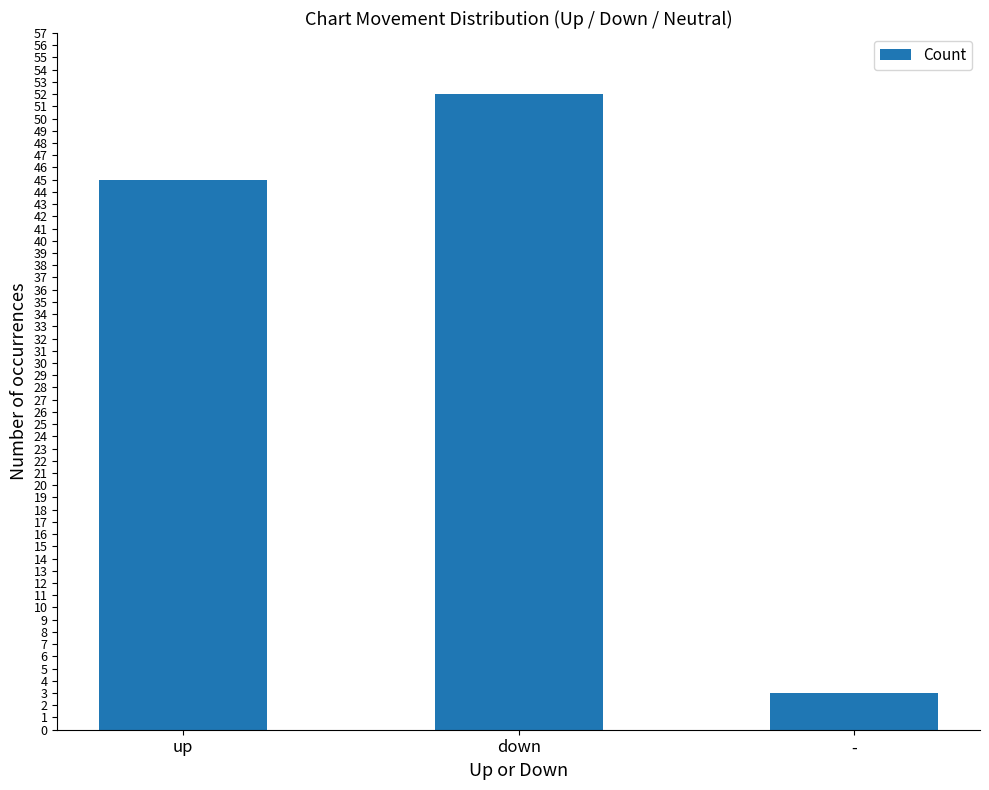

What is the change in value from down to -?

-49